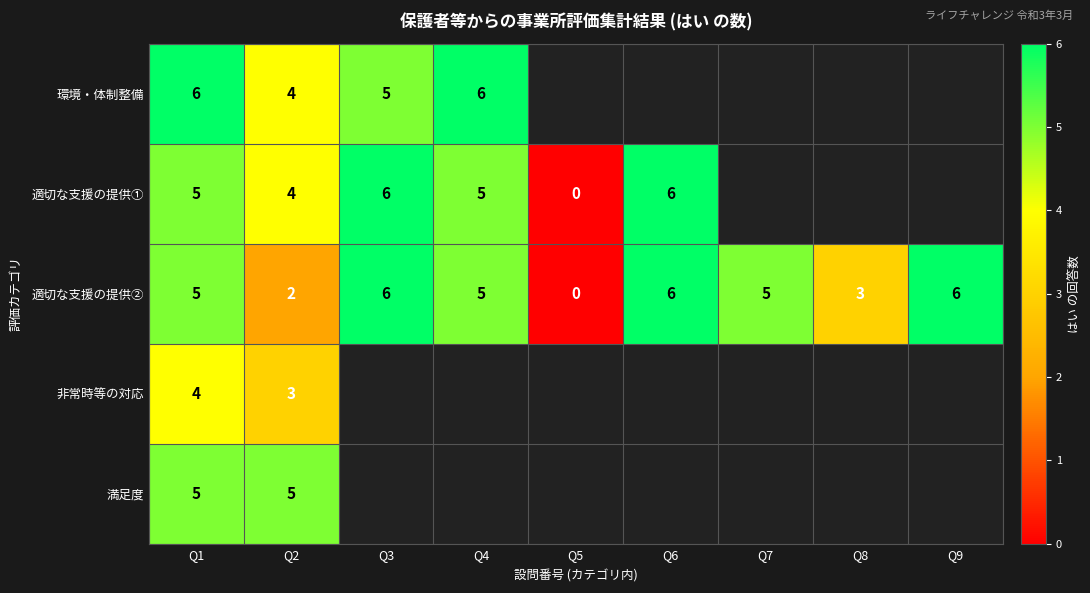

The 適切な支援の提供① series shows 5 at Q1. True or false?

True